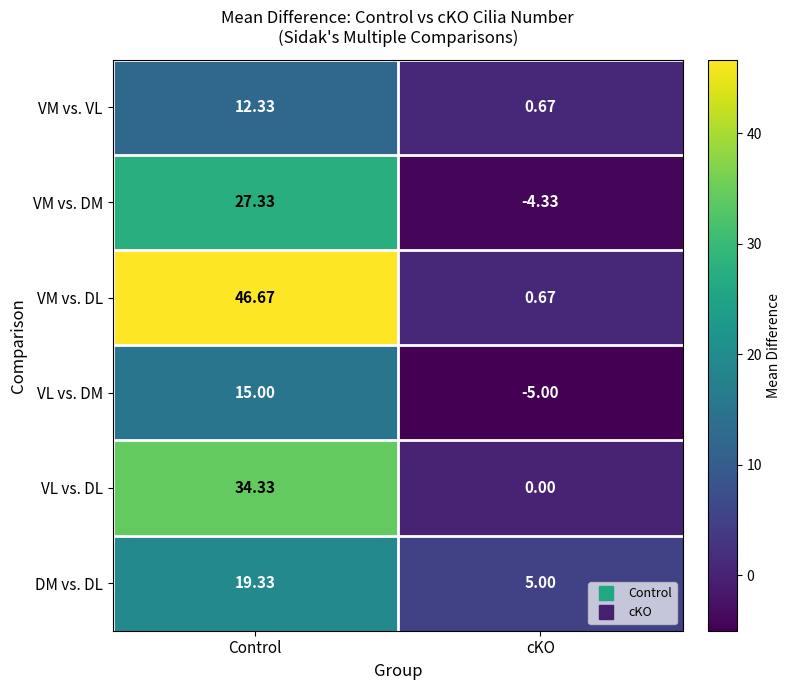

At which category is the sum across all series the highest?

Control